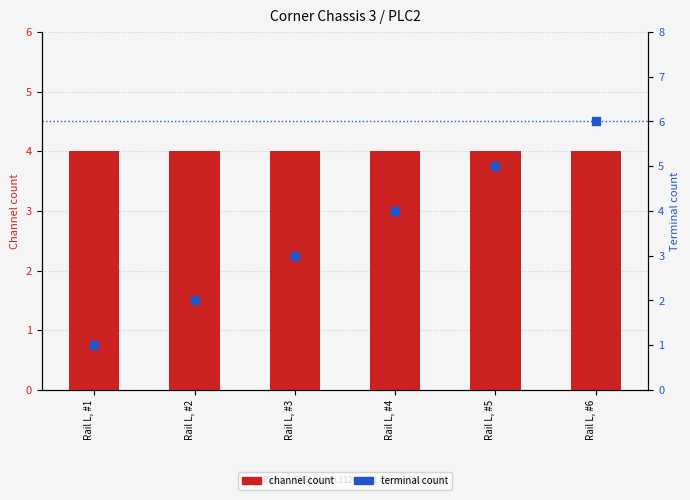

What is the spread (max minus min) of values at Rail L, #1?

3